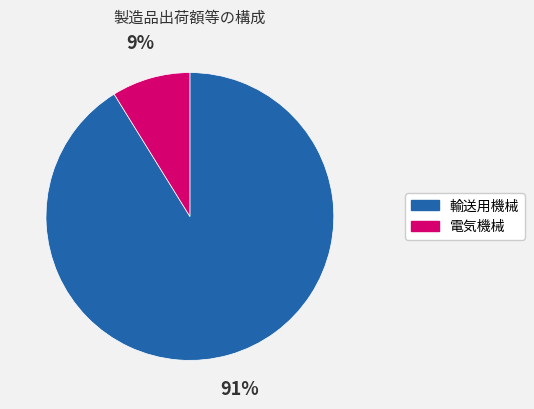

Do 輸送用機械 and 電気機械 together represent more than half of the pie?

Yes